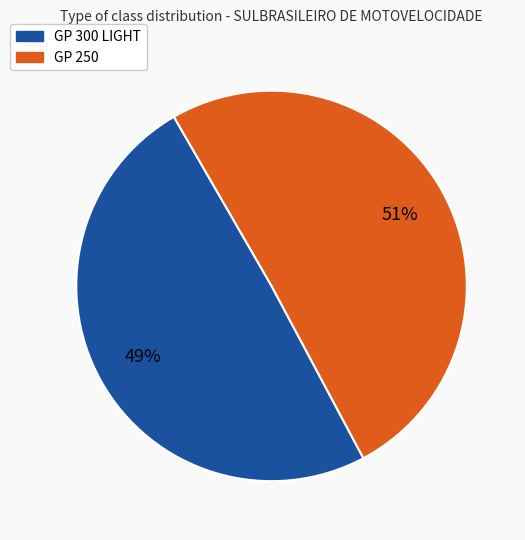

Which slice is the largest?

GP 250